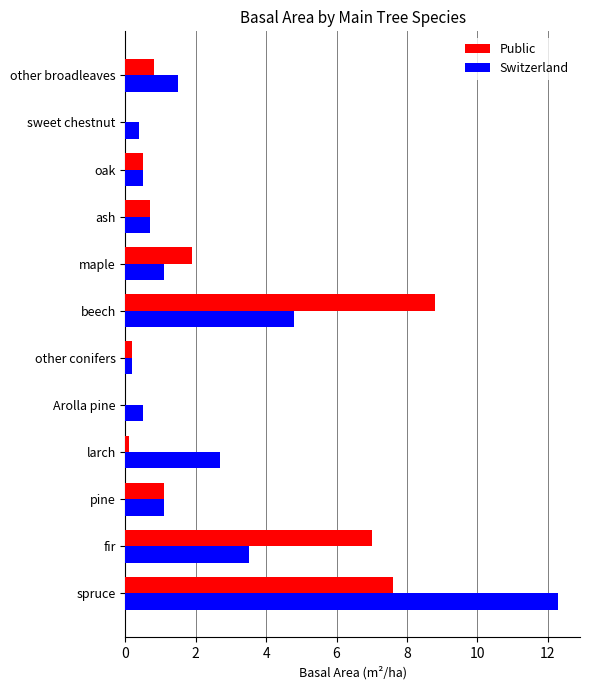

At which category is the sum across all series the highest?

spruce